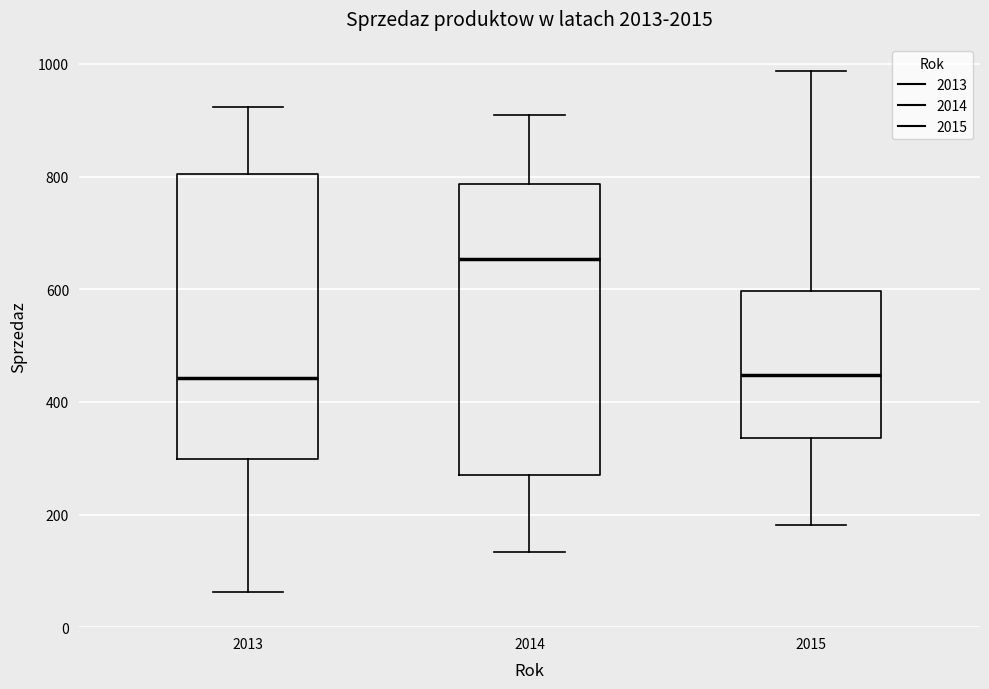

Where does the upper whisker of the box at x = 2013 end on the y-axis? The values are not printed on the chart, so give them approximately, as read against the axis.

920